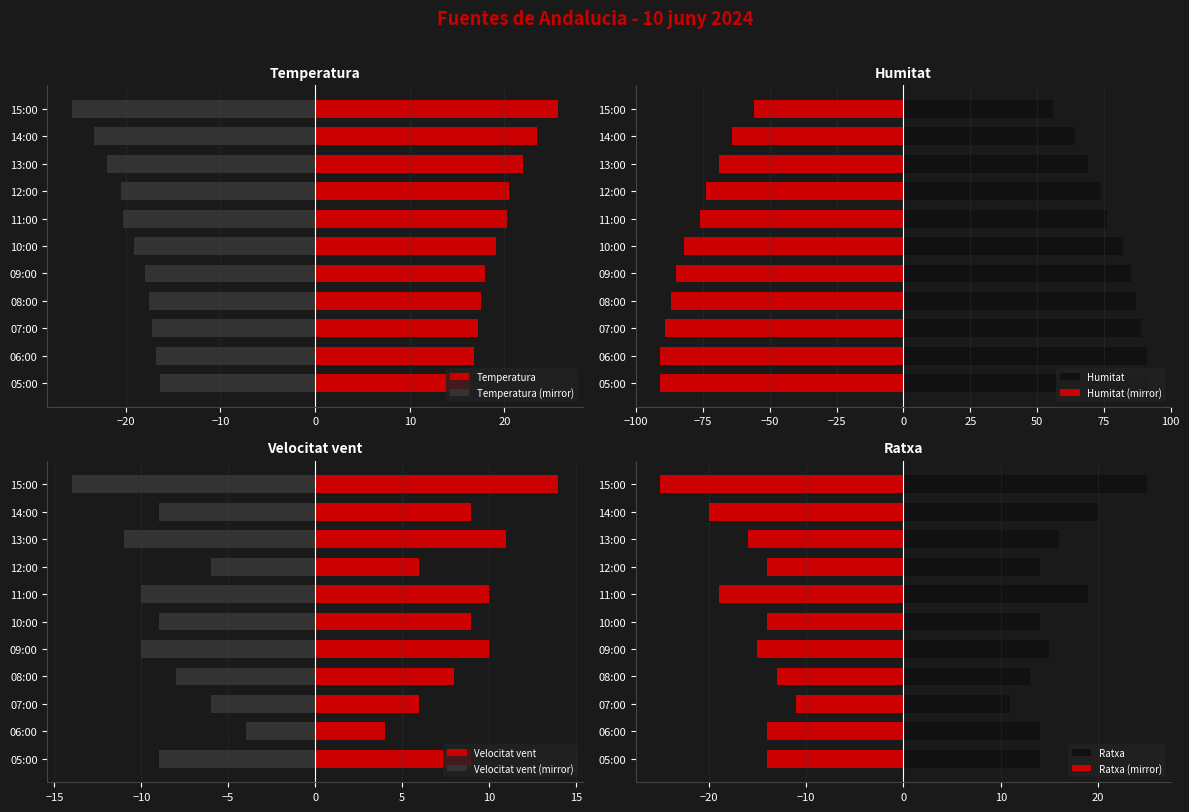

What are all the series names shown in the legend?

Temperatura, Humitat, Velocitat vent, Ratxa